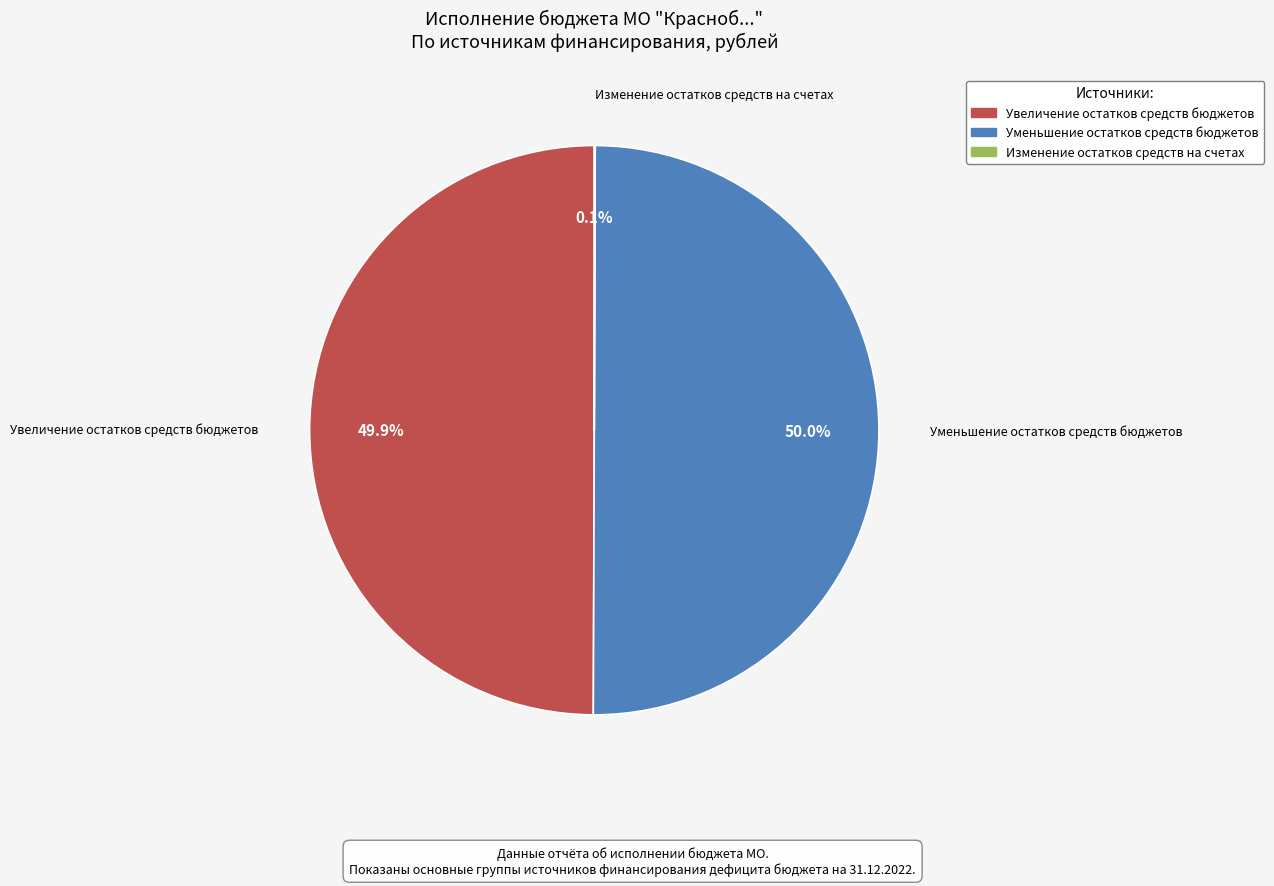

What is the ratio of the value at Уменьшение остатков средств бюджетов to the value at Увеличение остатков средств бюджетов?

1.0